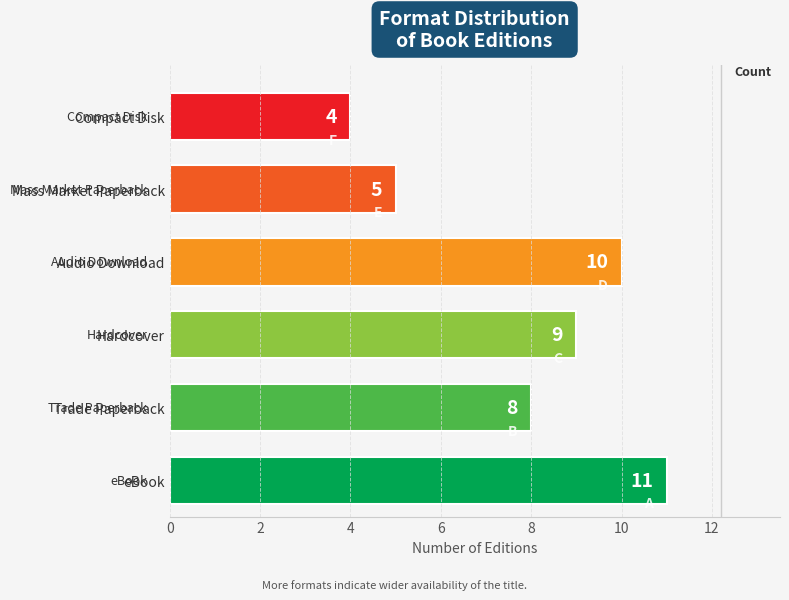

The chart shows a value of 9 at Hardcover. True or false?

True